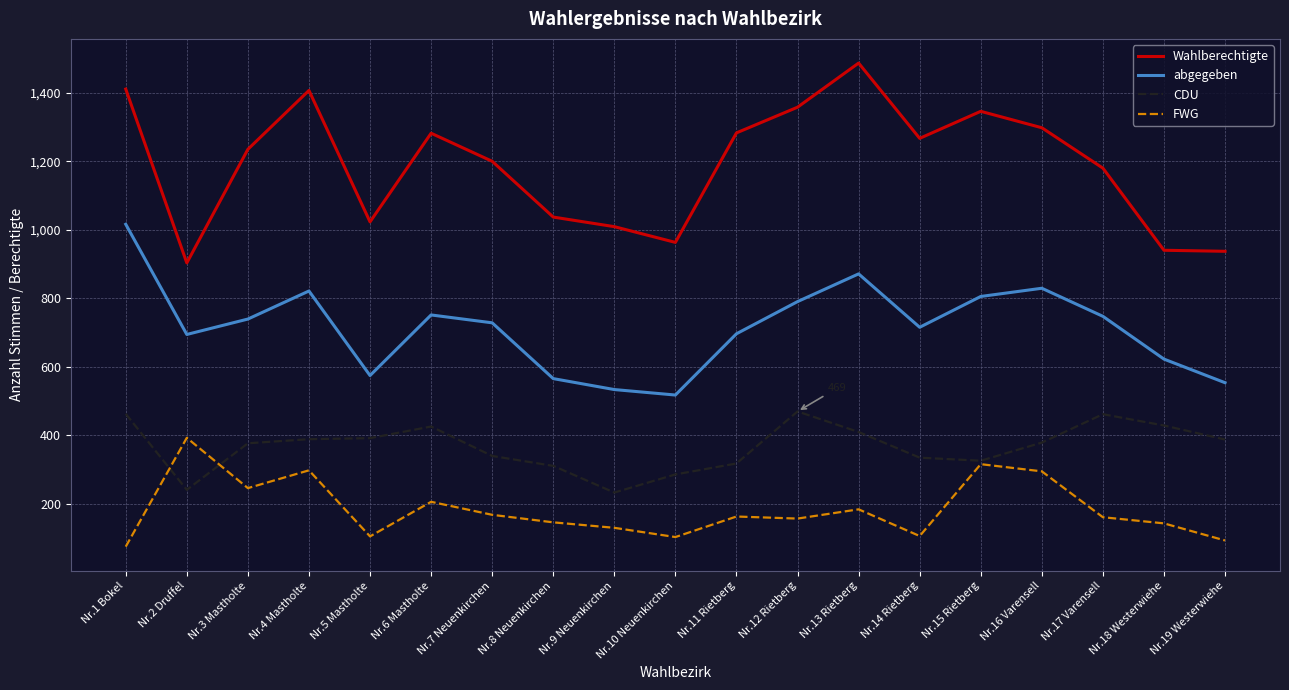

What is the total value across all series at Nr.9 Neuenkirchen?

1903